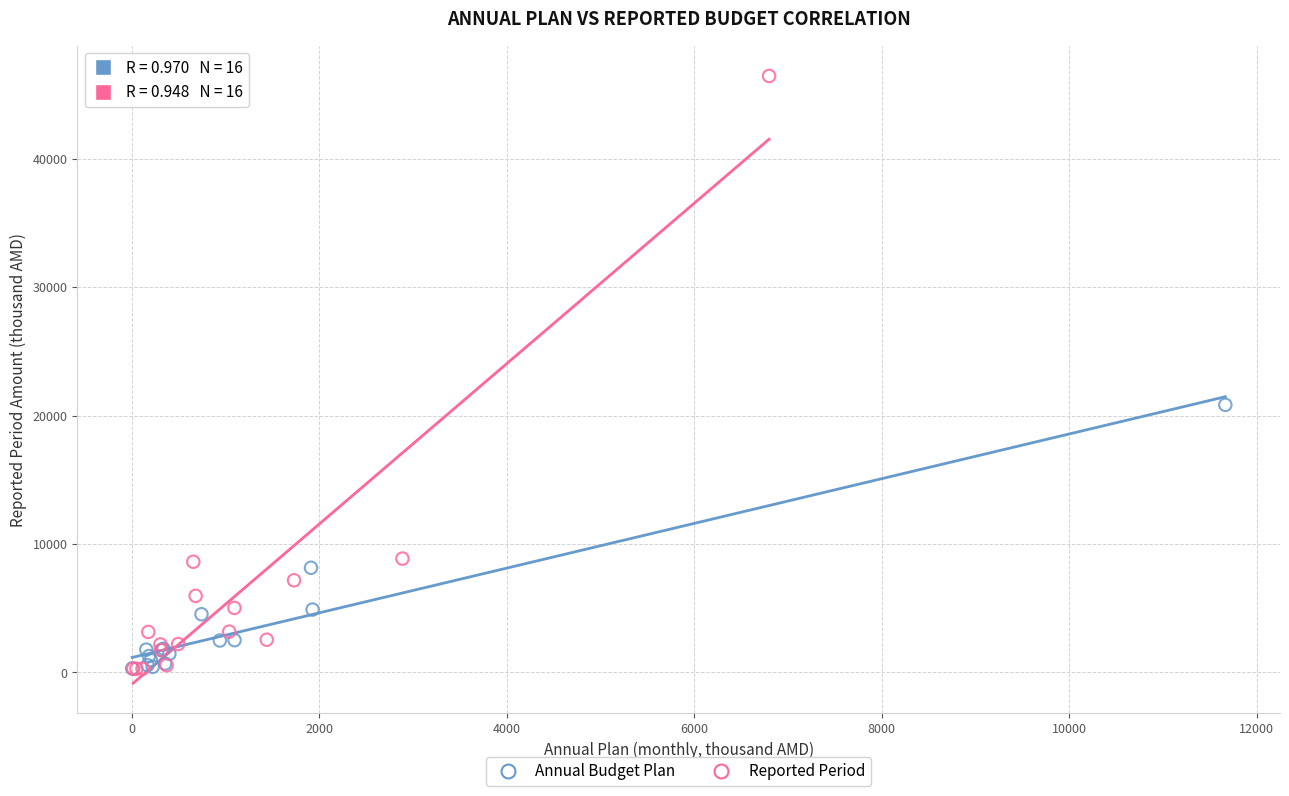

Which series contains the highest Y value?

Reported Period